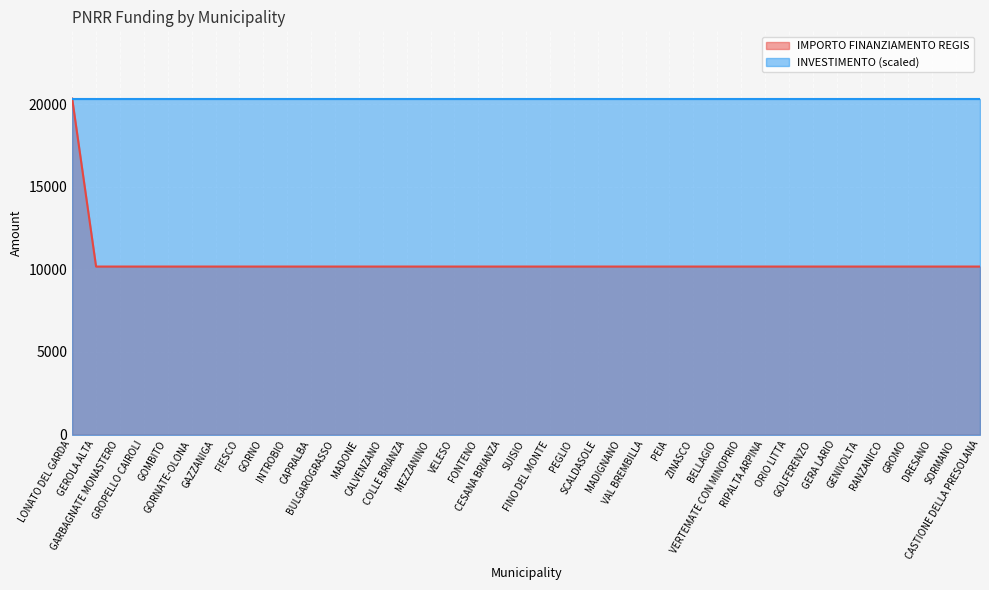

List the labels in order of value, smallest first.

GEROLA ALTA, GARBAGNATE MONASTERO, GROPELLO CAIROLI, GOMBITO, GORNATE-OLONA, GAZZANIGA, FIESCO, GORNO, INTROBIO, CAPRALBA, BULGAROGRASSO, MADONE, CALVENZANO, COLLE BRIANZA, MEZZANINO, VELESO, FONTENO, CESANA BRIANZA, SUISIO, FINO DEL MONTE, PEGLIO, SCALDASOLE, MADIGNANO, VAL BREMBILLA, PEIA, ZINASCO, BELLAGIO, VERTEMATE CON MINOPRIO, RIPALTA ARPINA, ORIO LITTA, GOLFERENZO, GERA LARIO, GENIVOLTA, RANZANICO, GROMO, DRESANO, SORMANO, CASTIONE DELLA PRESOLANA, LONATO DEL GARDA